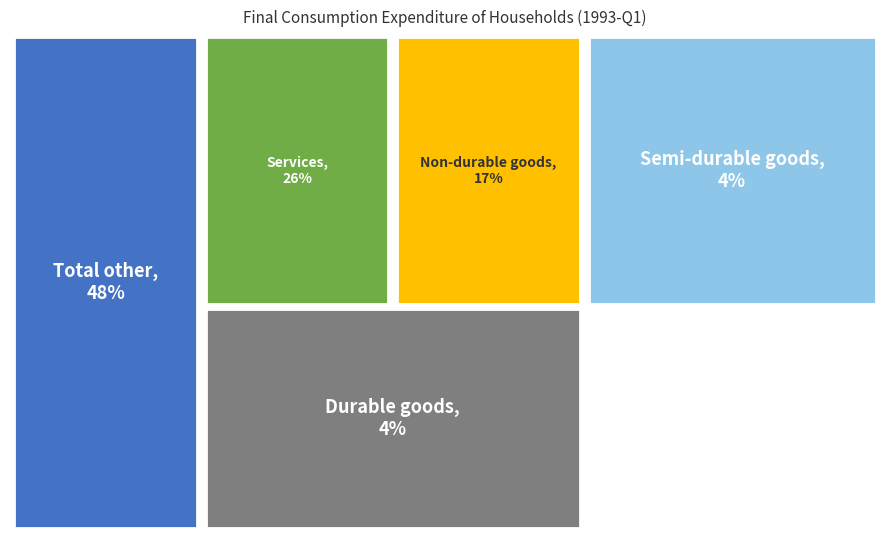

What percentage is the Total other slice, to the nearest percent?

48%